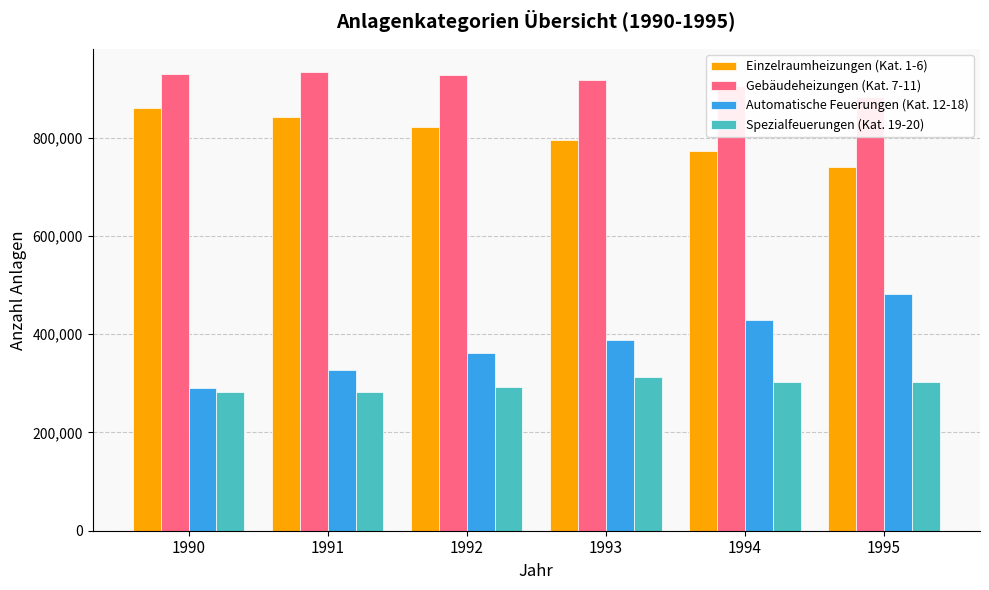

Which series has the largest total across all categories?

Gebäudeheizungen (Kat. 7-11)